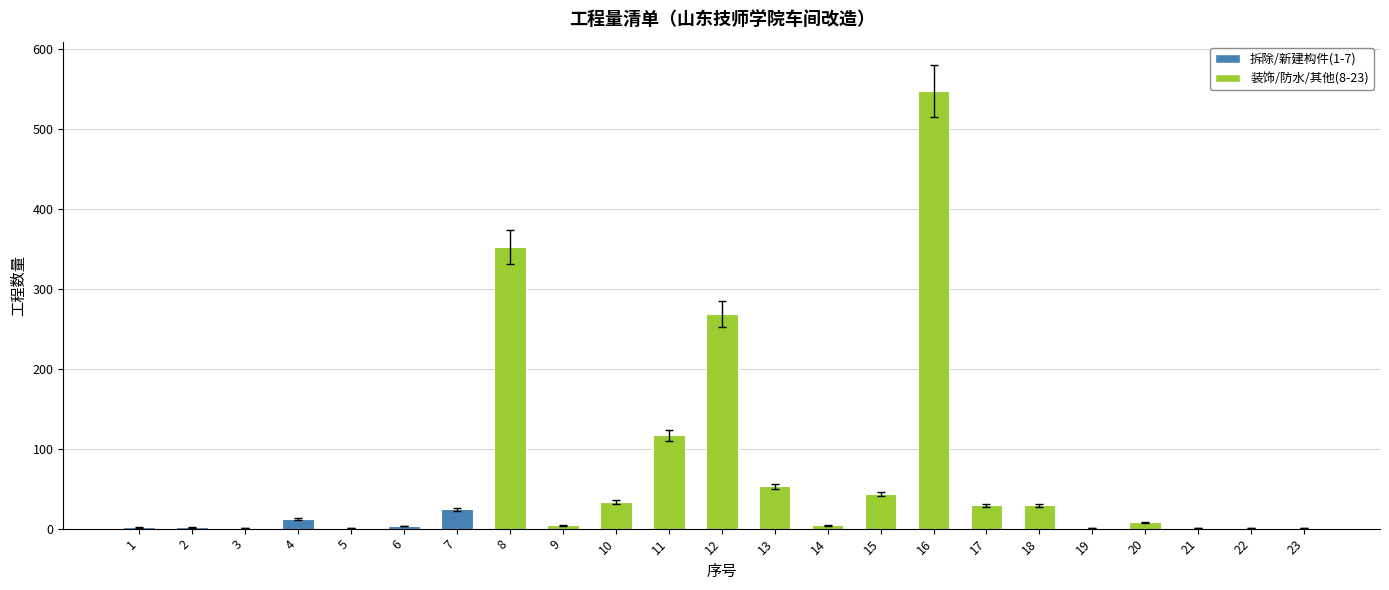

True or false: the data shows 16.4 at 15.

False